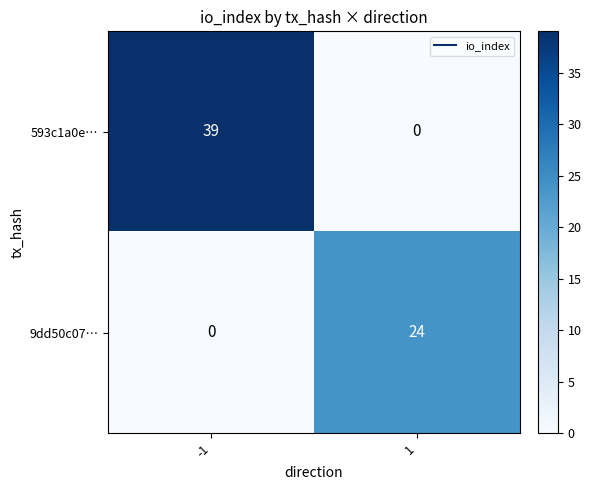

Reading left to right, list all the values displayed in this chart.

593c1a0e…: -1=39	1=0
9dd50c07…: -1=0	1=24